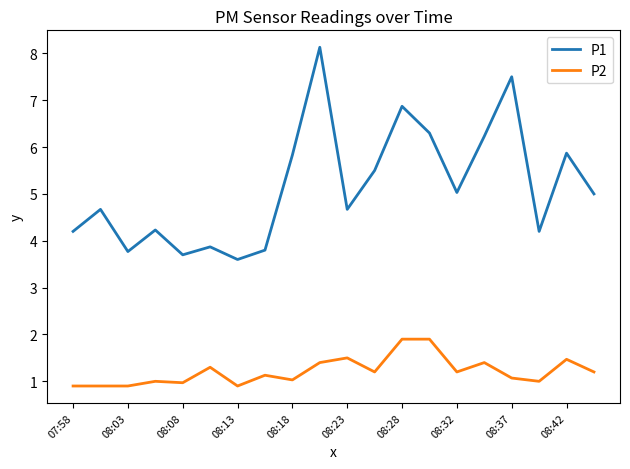

What is the difference between the maximum and second lowest values in the P2 series?

1.0